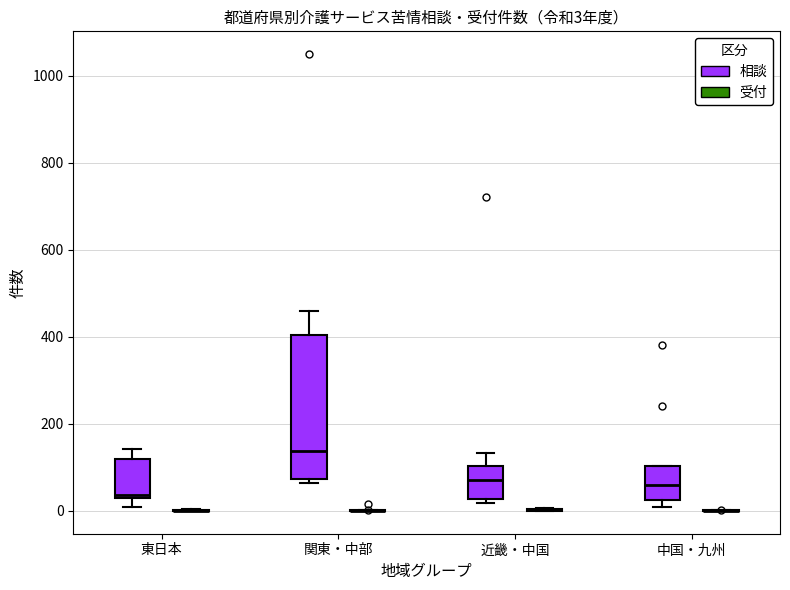

Which box is the tallest, from its lower edge to its upper edge?

関東・中部 (相談)